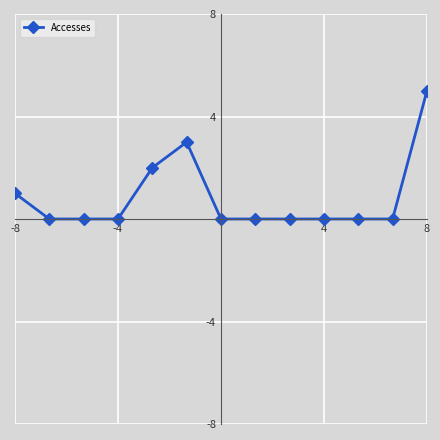

What is the difference between the second highest and minimum values?

3